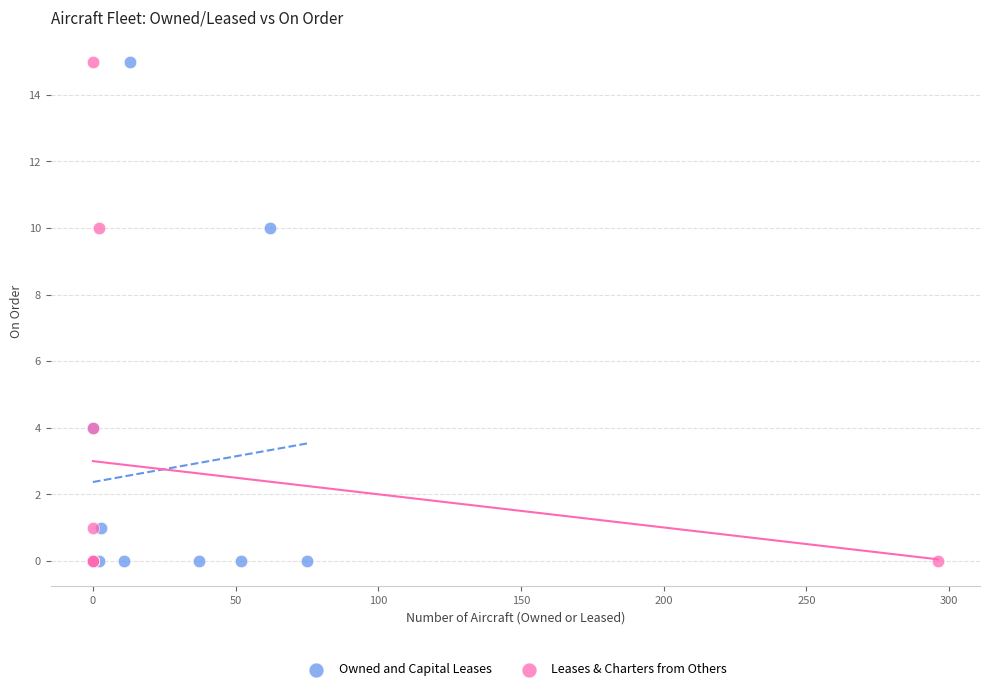

What are all the series names shown in the legend?

Owned and Capital Leases, Leases & Charters from Others